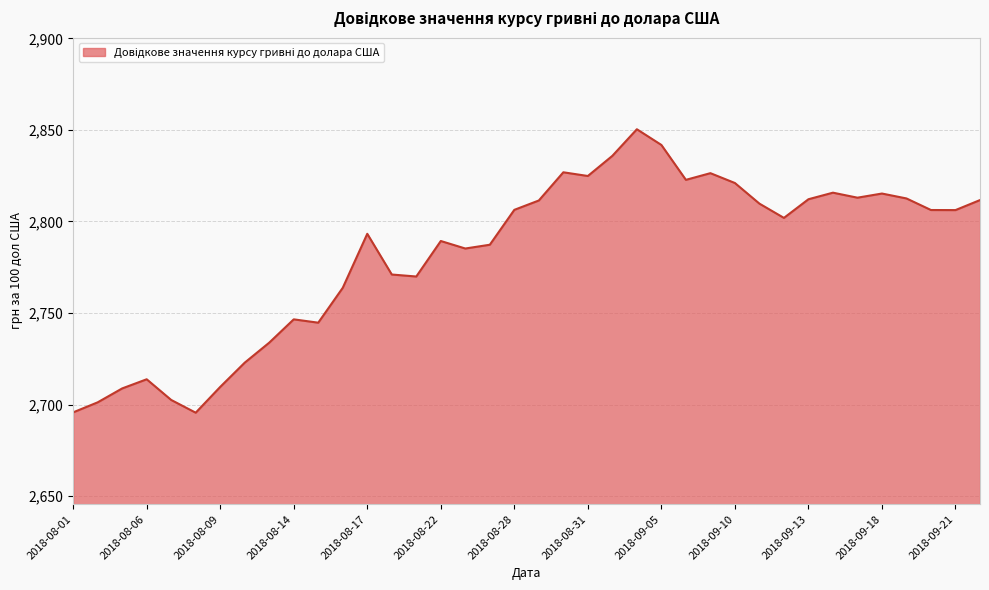

What is the greatest value displayed?

2850.4